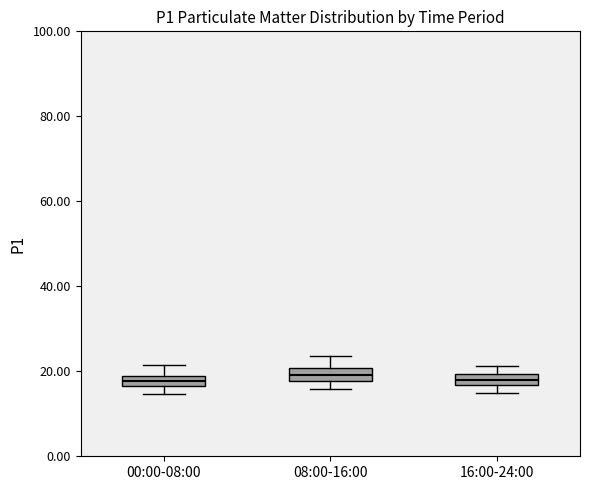

Where is the upper edge of the box for 08:00-16:00 on the y-axis? The values are not printed on the chart, so give them approximately, as read against the axis.

20